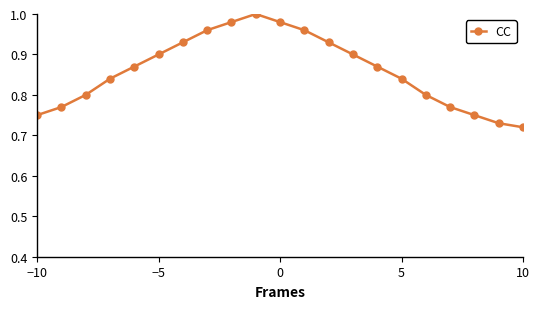

How many points are higher than both their immediate neighbors (excluding endpoints)?

1